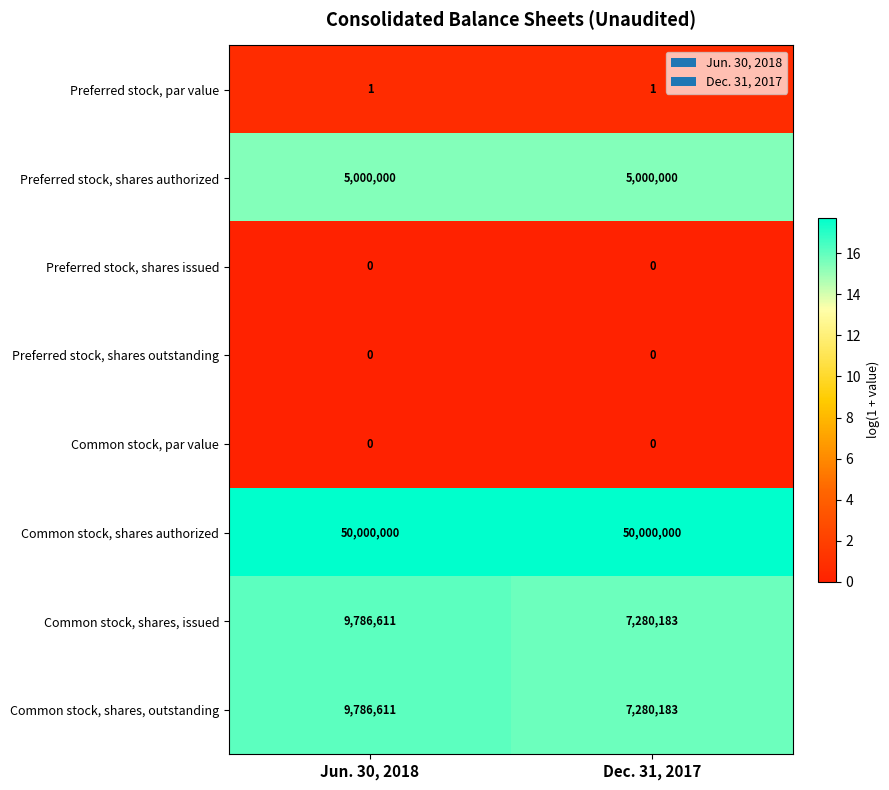

The Preferred stock, shares authorized series shows 5000000 at Dec. 31, 2017. True or false?

True